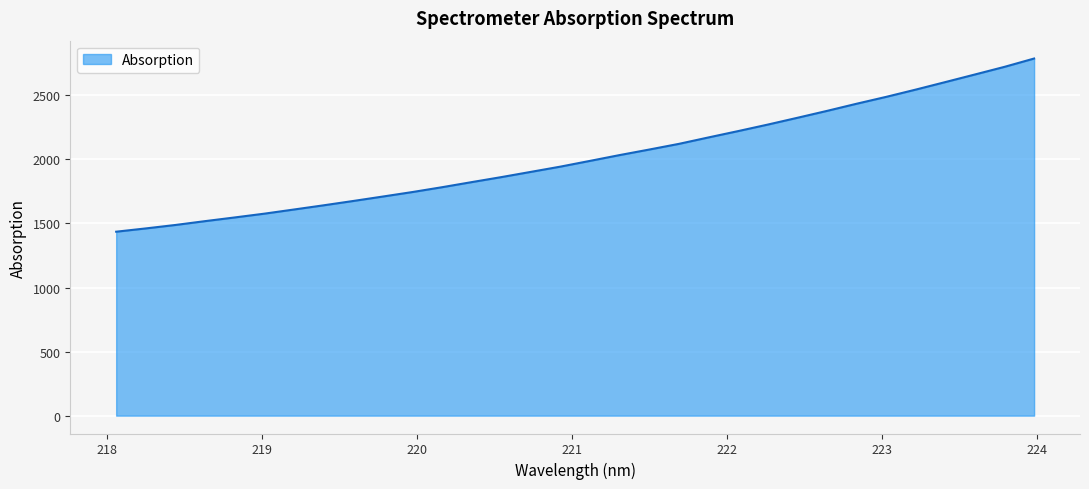

What is the greatest value displayed?

2787.8